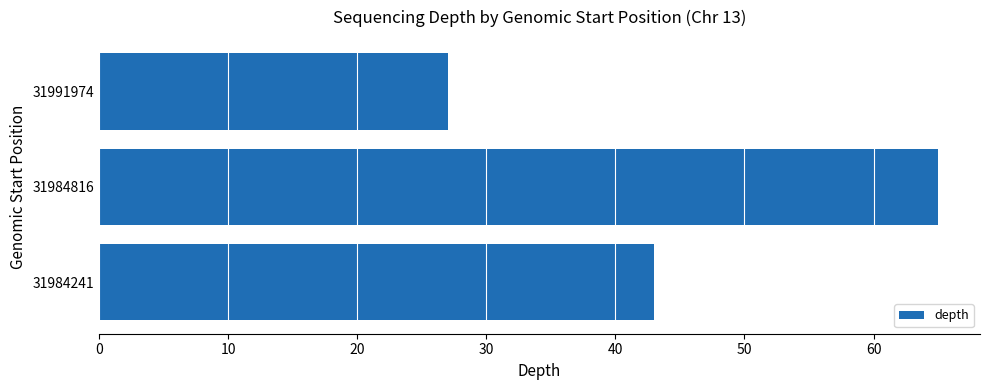

What is the average value?

45